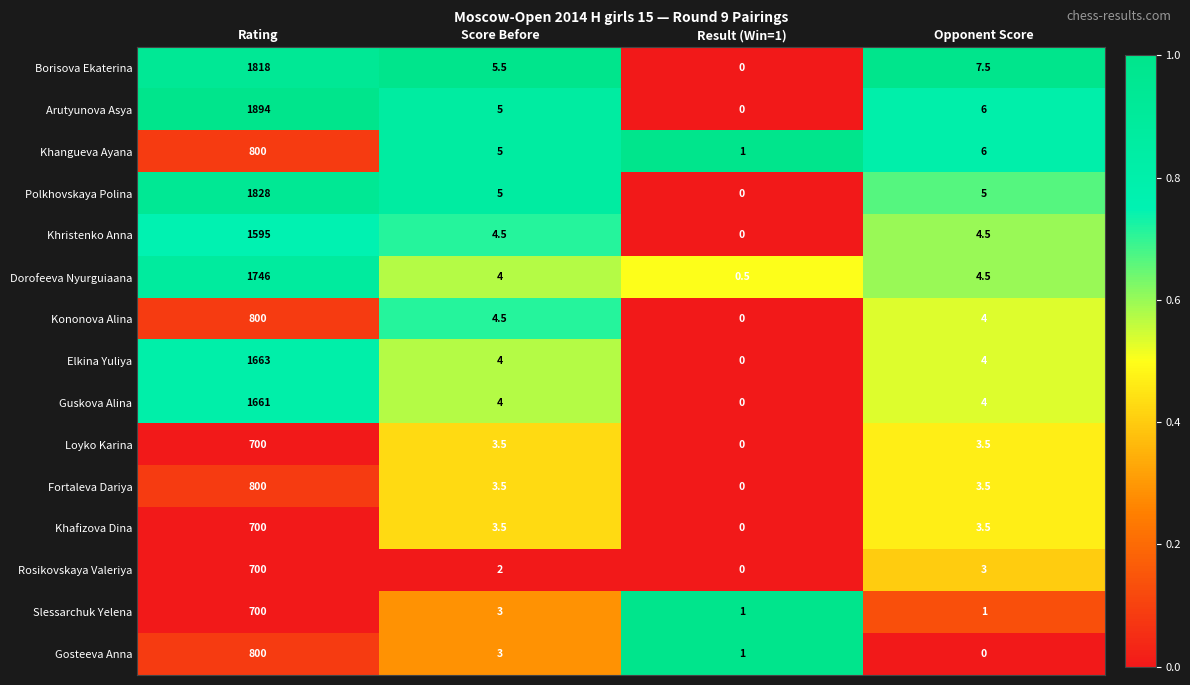

Is it true that Fortaleva Dariya equals 3.5 at Score Before?

True